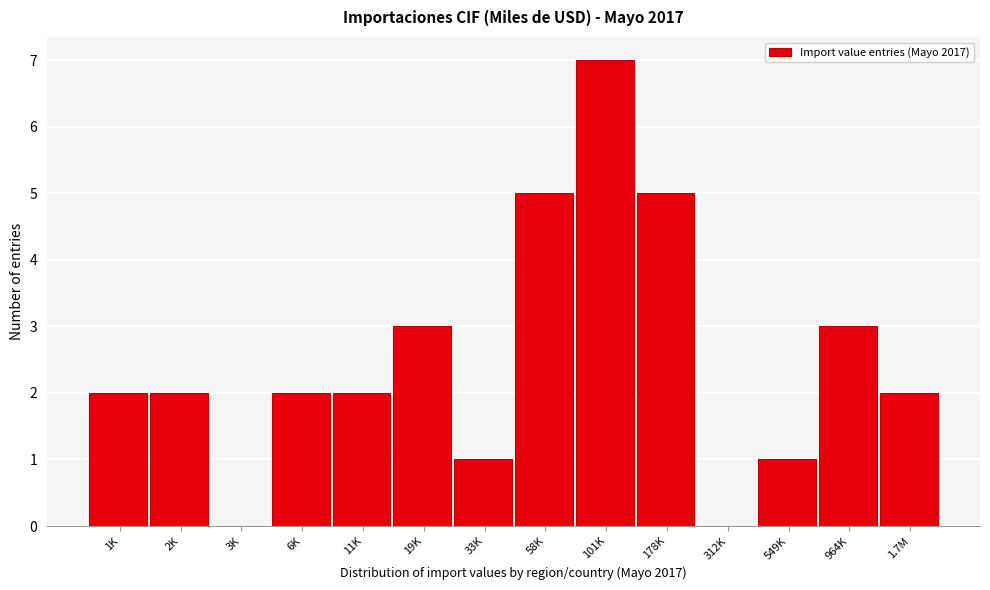

Reading left to right, what are all the values shown in this chart?

1K=2	2K=2	3K=0	6K=2	11K=2	19K=3	33K=1	58K=5	101K=7	178K=5	312K=0	549K=1	964K=3	1.7M=2